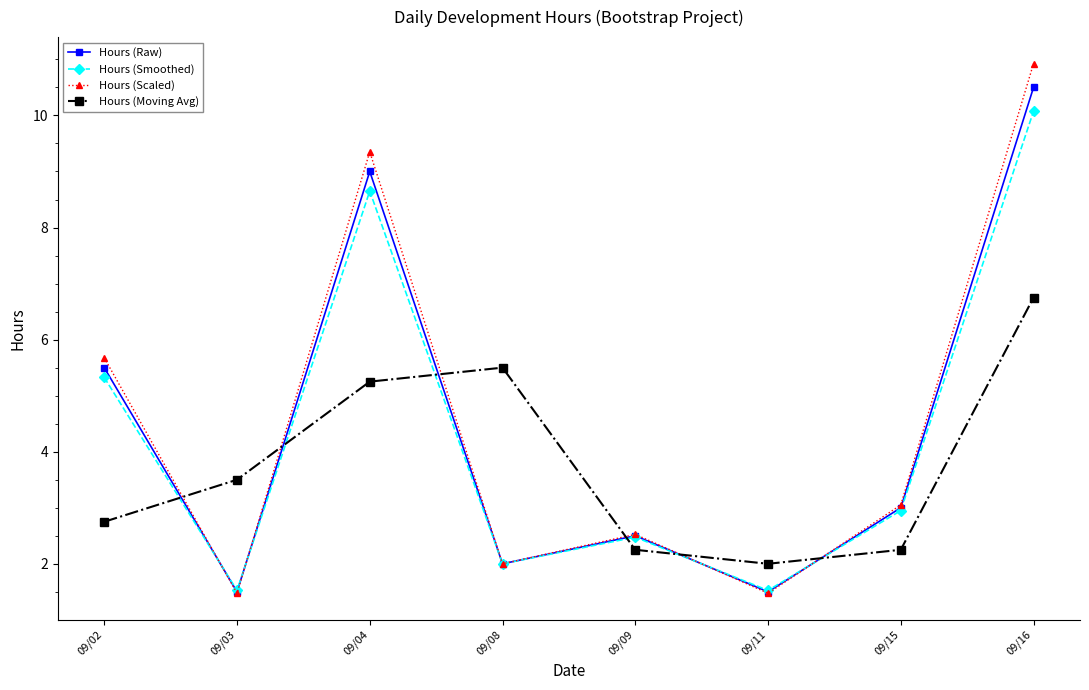

After their last crossing, which series has the higher values: Hours (Scaled) or Hours (Moving Avg)?

Hours (Scaled)